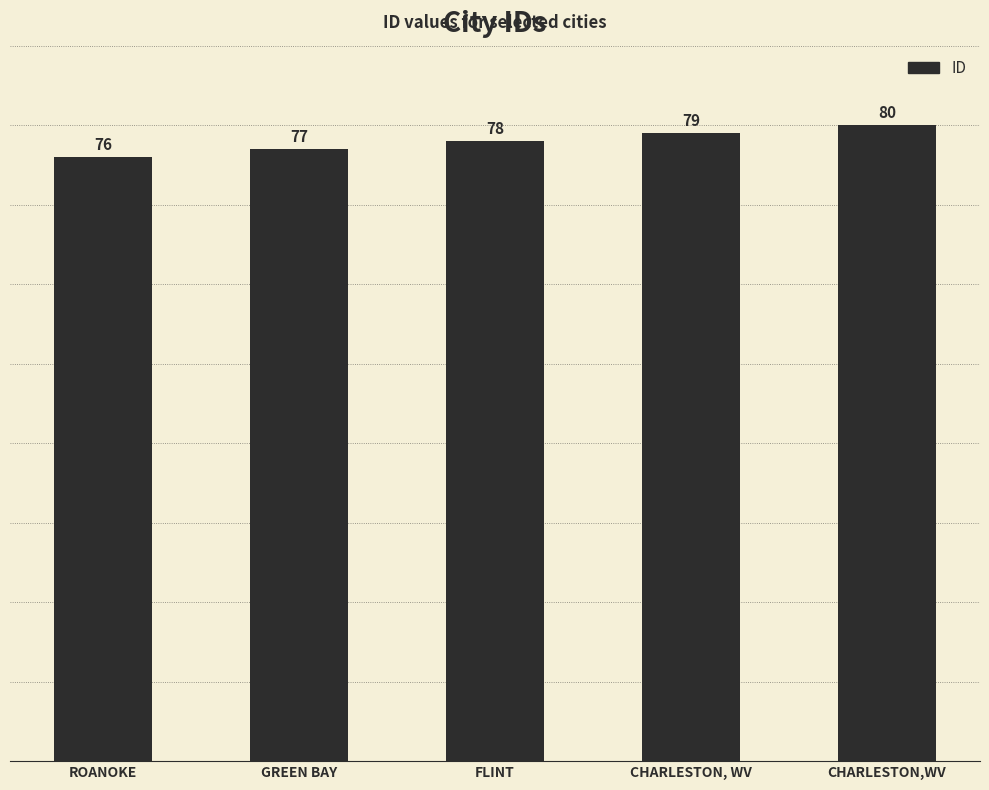

What is the difference between the values at FLINT and GREEN BAY?

1